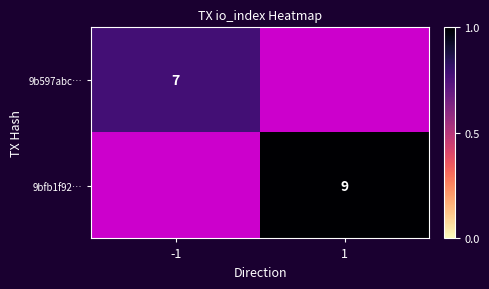

Is it true that 9b597abc… equals 7 at -1?

True